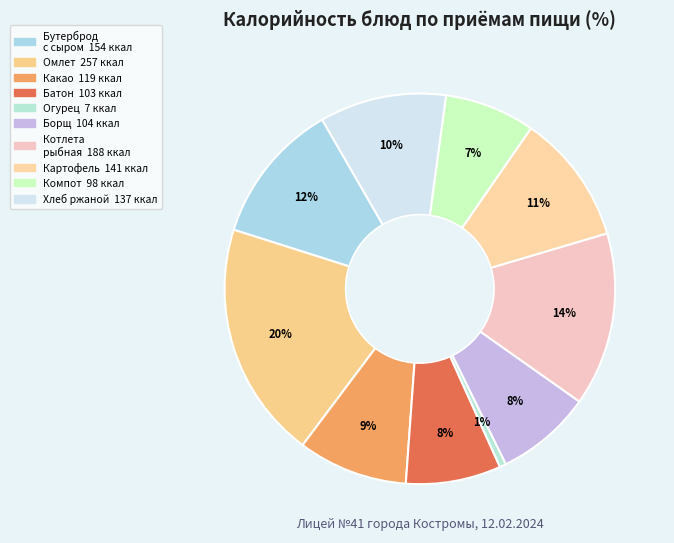

How many segments does this pie chart have?

10